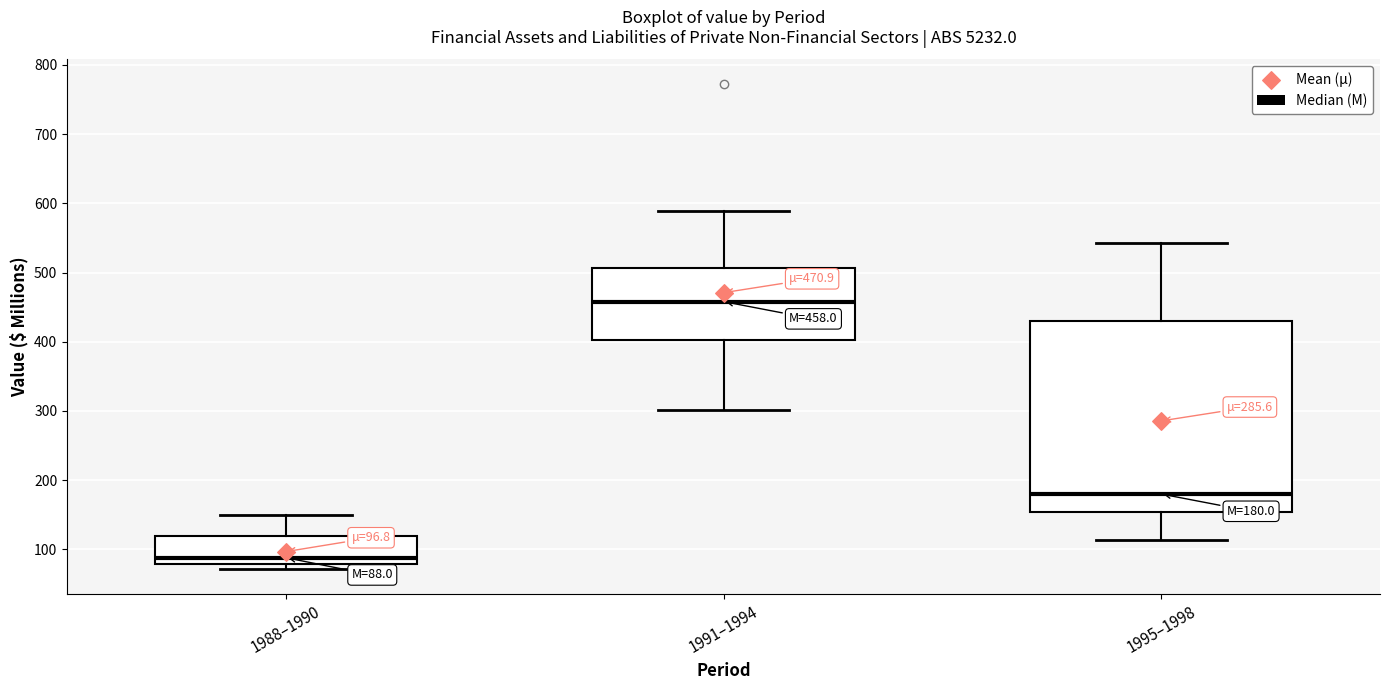

Which box's median line is the lowest?

1988–1990